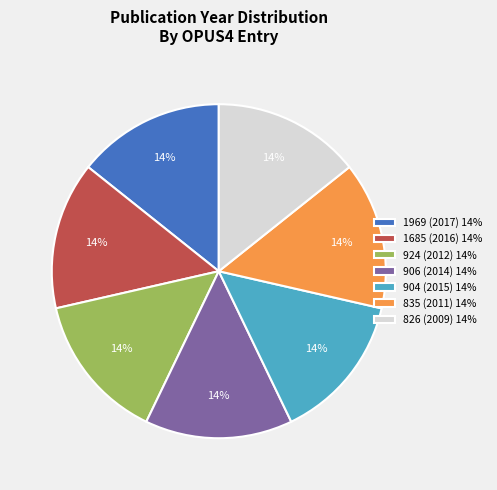

To the nearest percent, what is the average slice percentage?

14%